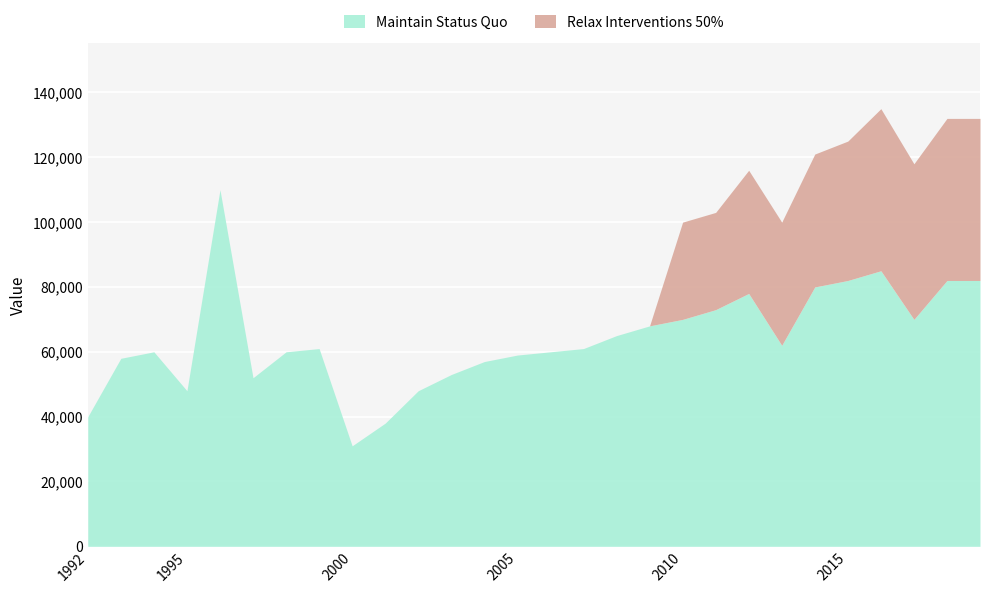

True or false: Relax Interventions 50% and Maintain Status Quo intersect in this chart.

False